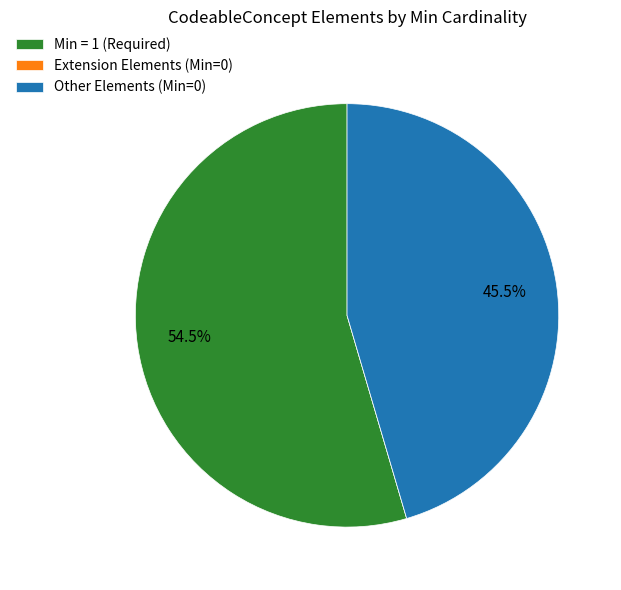

Which slice is the largest?

Min = 1 (Required)